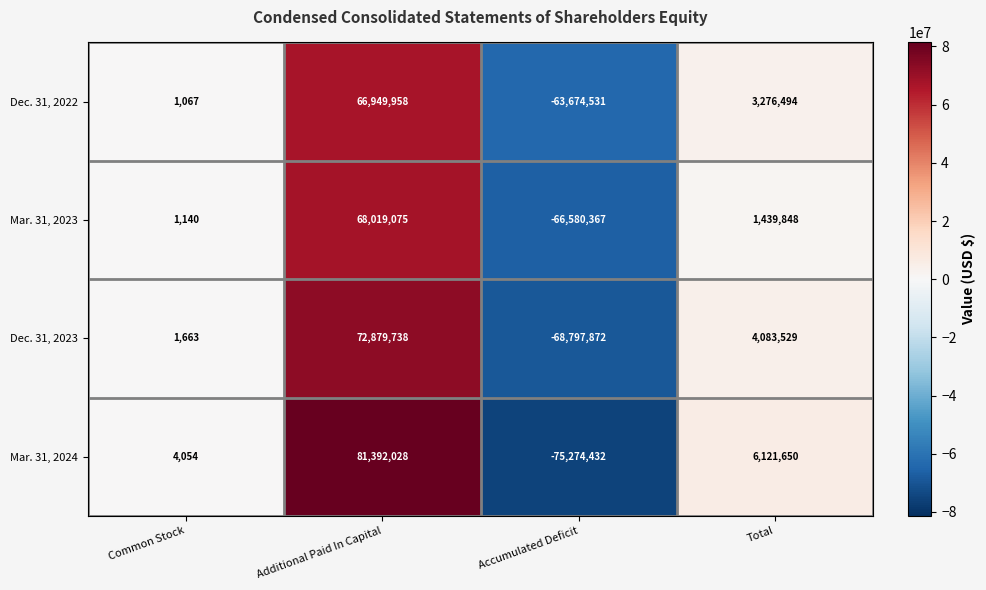

Which series has the largest range (max minus min)?

Mar. 31, 2024